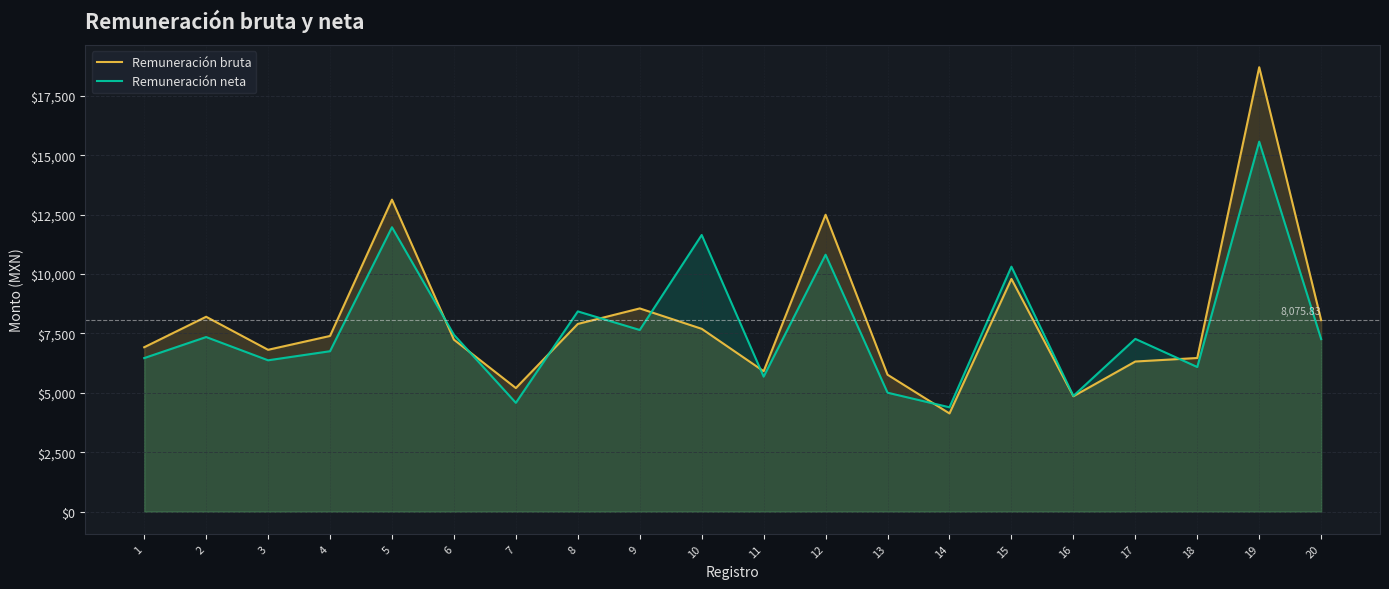

Which series has the largest range (max minus min)?

Remuneración bruta